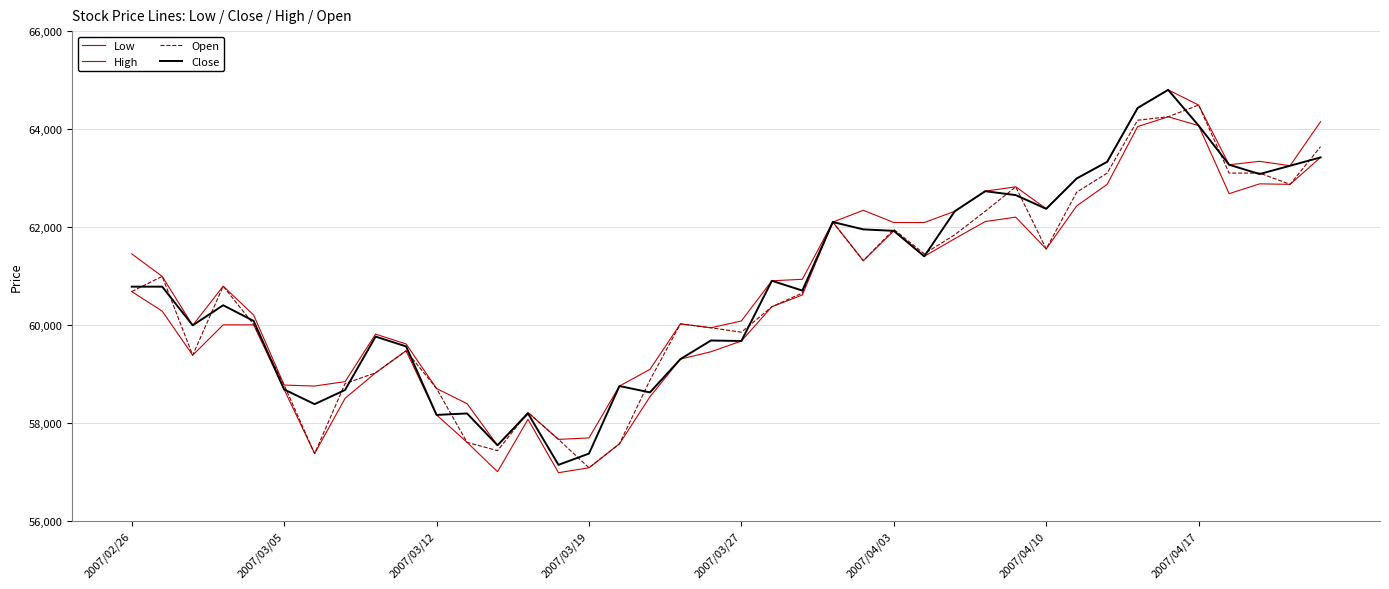

How many lines are shown in the chart?

4